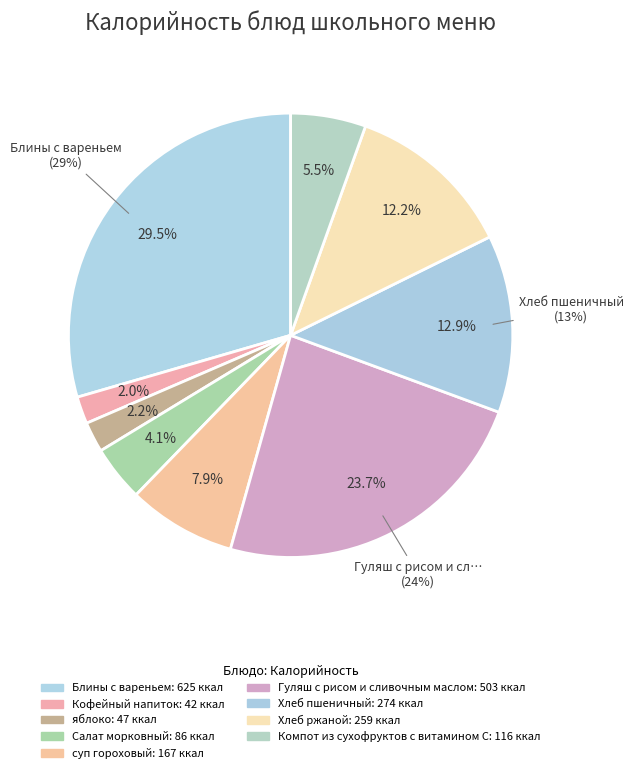

To the nearest percent, what percentage of the pie is Блины с вареньем?

29%